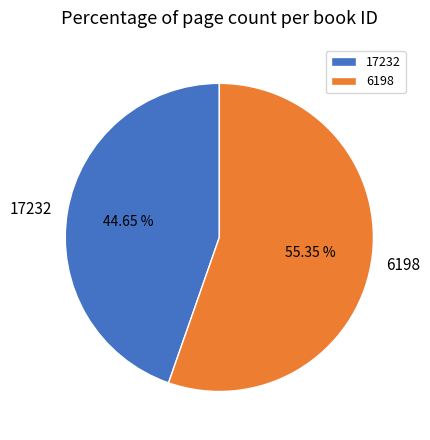

True or false: 6198 accounts for 55% of the total.

True